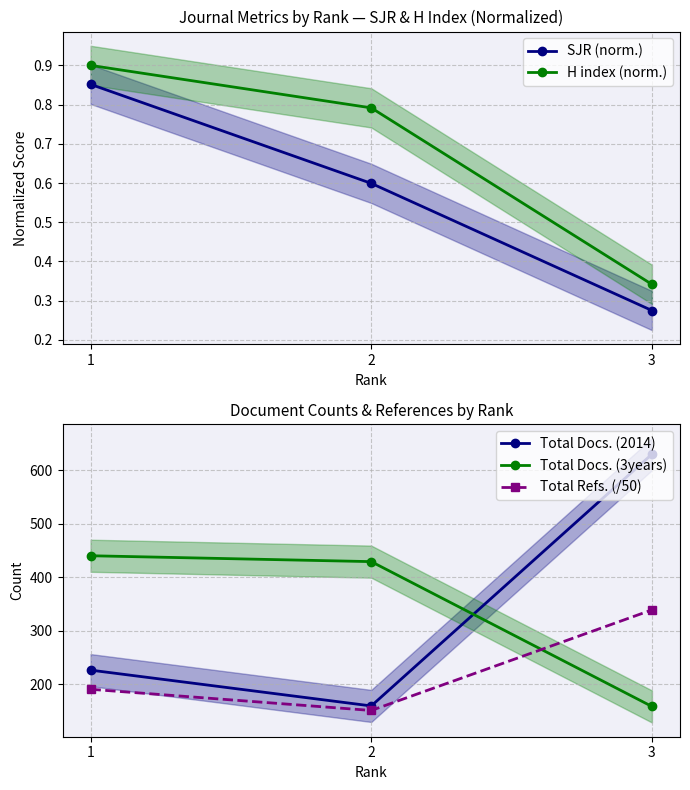

What is the value of the Total Docs. (3years) point at the 1st from the left?

440.0